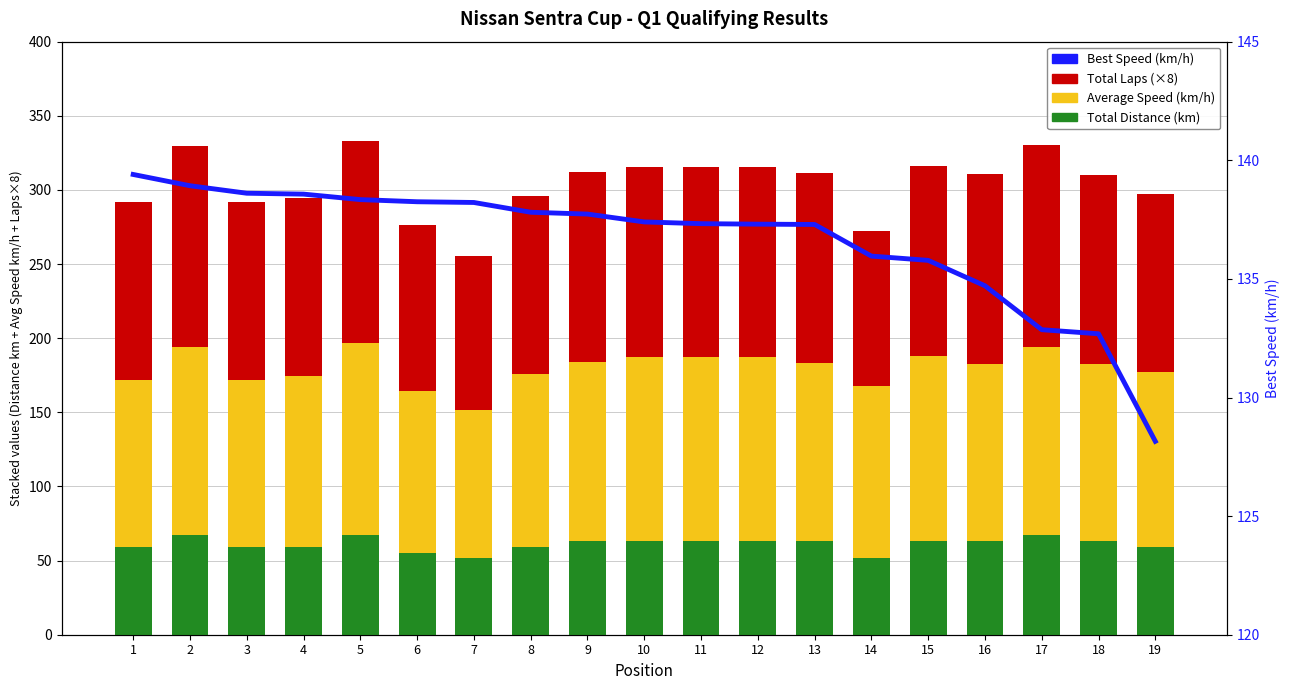

At which label is Total Distance (km) closest to 59?

1